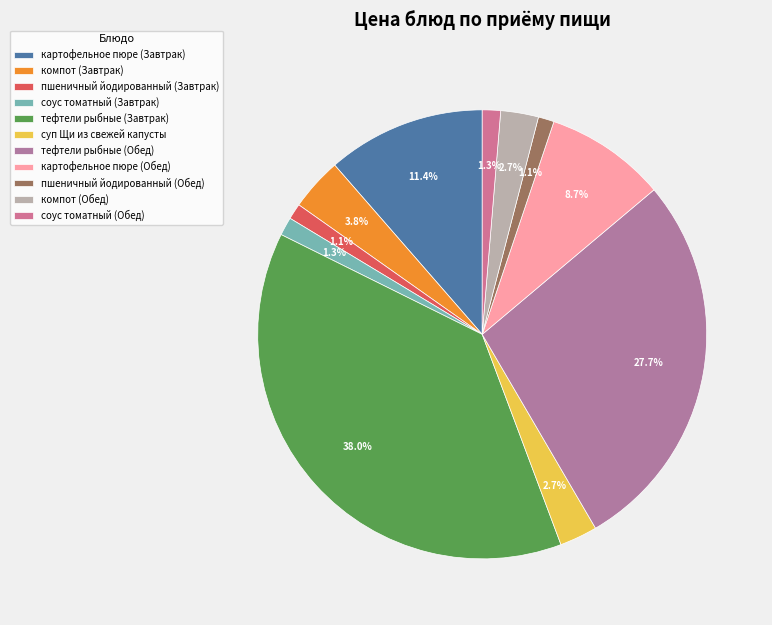

Which category has the biggest portion of the pie?

тефтели рыбные (Завтрак)